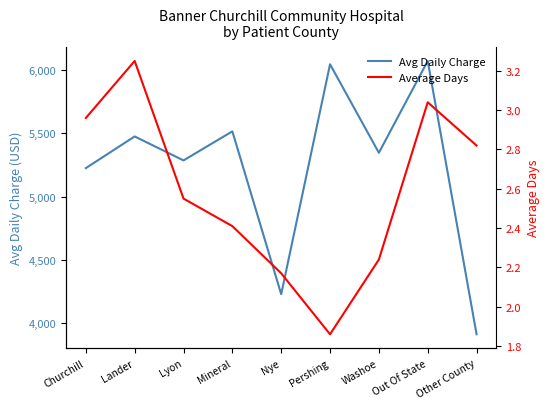

Reading left to right, transcribe all the data shown in this chart.

Avg Daily Charge: Churchill=5225.2	Lander=5475.7	Lyon=5286.2	Mineral=5515.9	Nye=4228.3	Pershing=6046.3	Washoe=5346.6	Out Of State=6072.5	Other County=3911.3
Average Days: Churchill=3.0	Lander=3.2	Lyon=2.5	Mineral=2.4	Nye=2.2	Pershing=1.9	Washoe=2.2	Out Of State=3.0	Other County=2.8